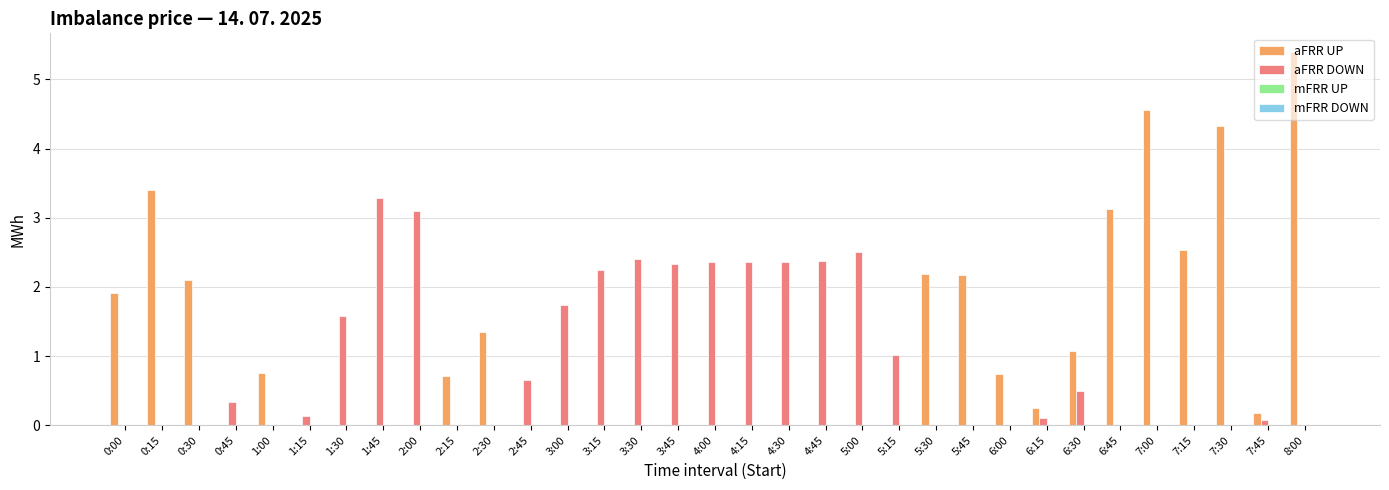

Which category has the highest value across all series?

8:00